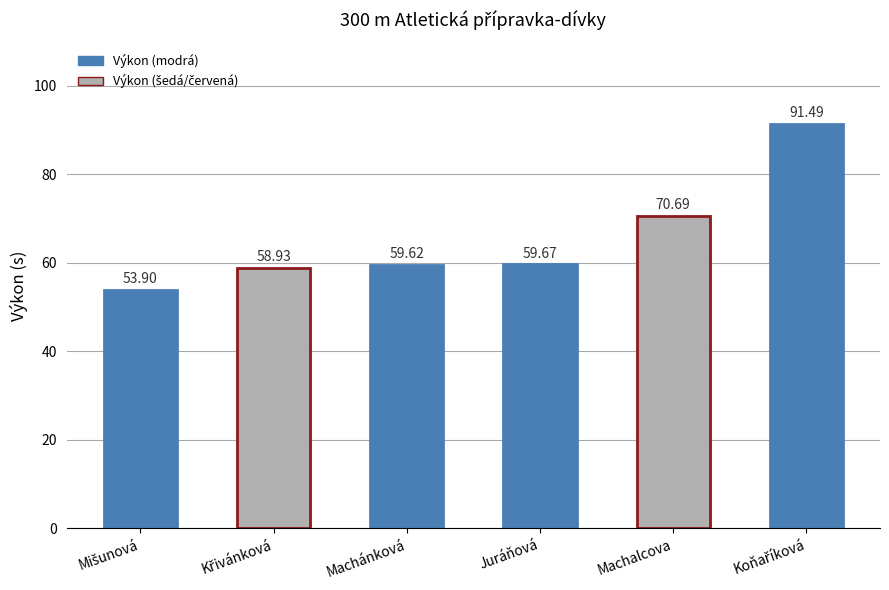

Where does the data first go above 59?

Machánková